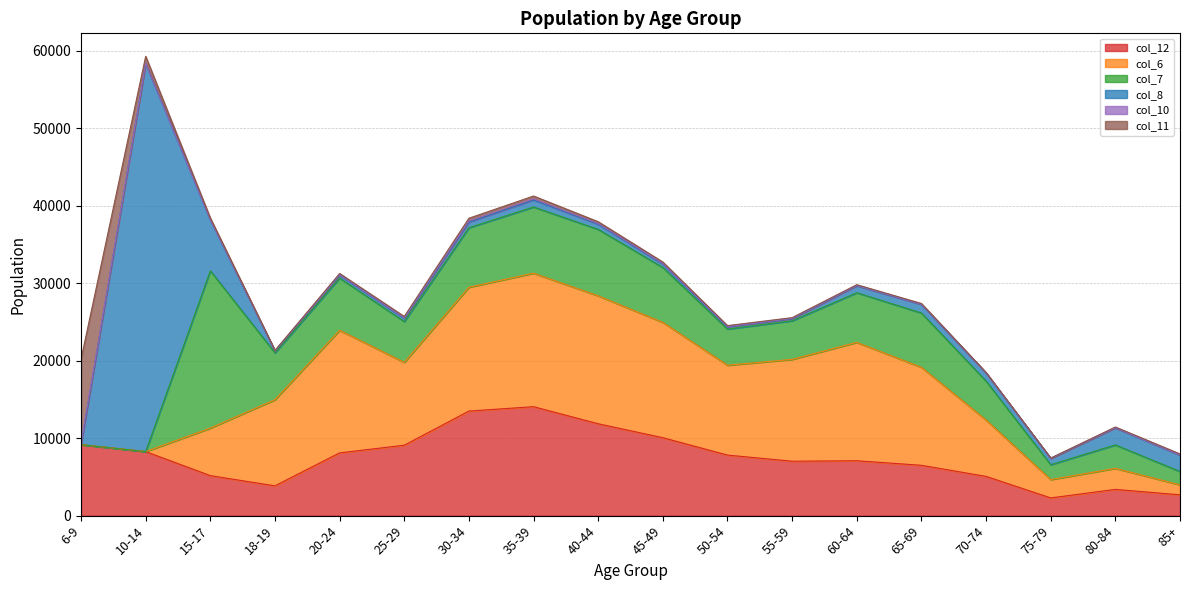

The col_12 series shows 7085 at 60-64. True or false?

True